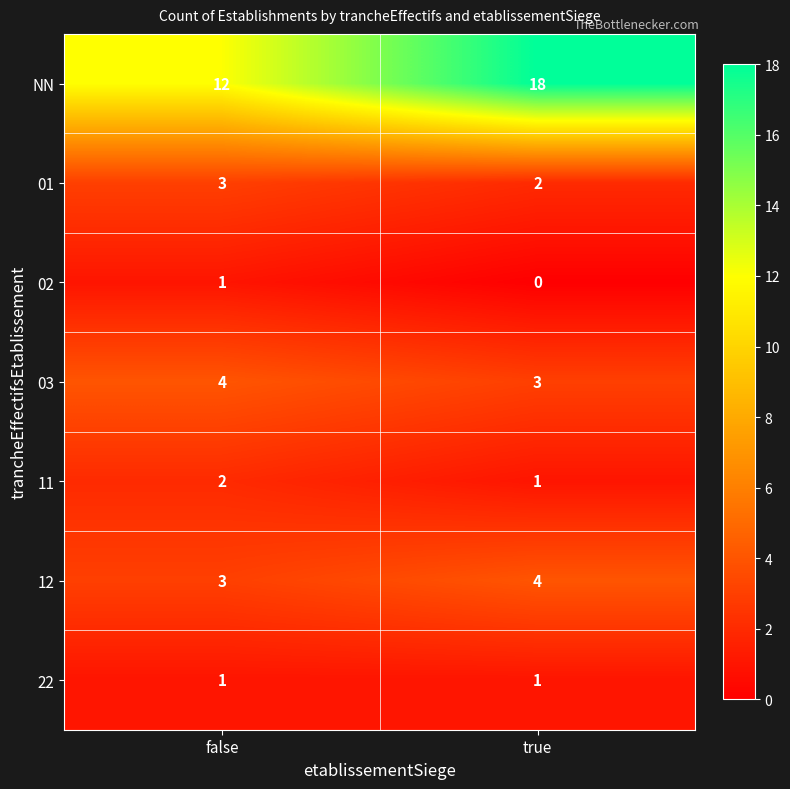

Reading left to right, what are all the values shown in this chart?

NN: false=12	true=18
01: false=3	true=2
02: false=1	true=0
03: false=4	true=3
11: false=2	true=1
12: false=3	true=4
22: false=1	true=1